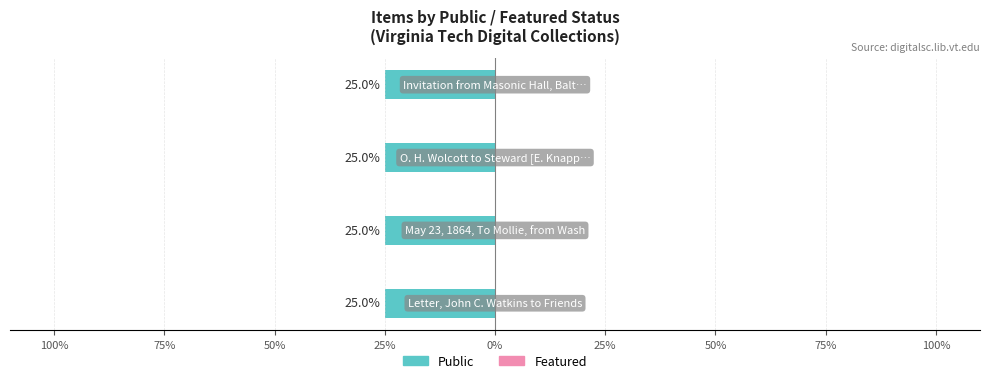

At which category is the sum across all series the highest?

Letter, John C. Watkins to Friends